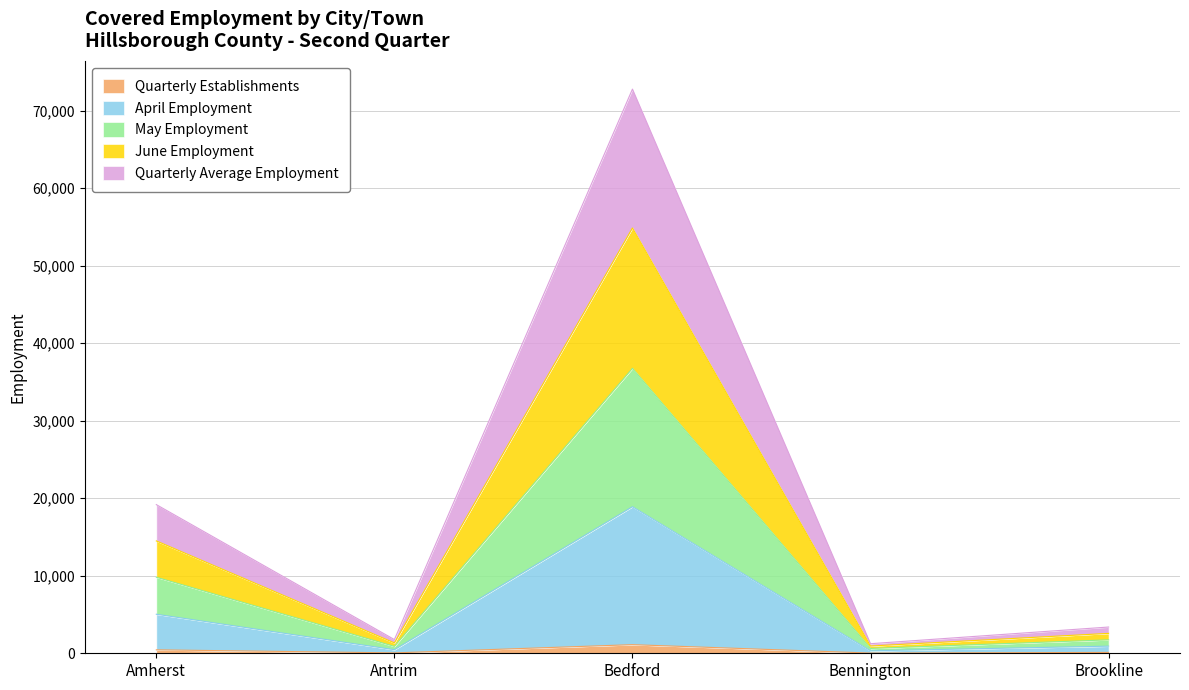

Count the number of categories in the chart.

5